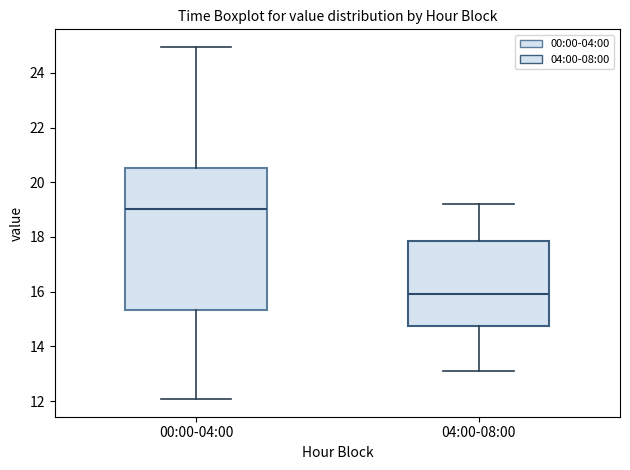

Where does the lower whisker of the box for 04:00-08:00 end on the y-axis? The values are not printed on the chart, so give them approximately, as read against the axis.

13.0